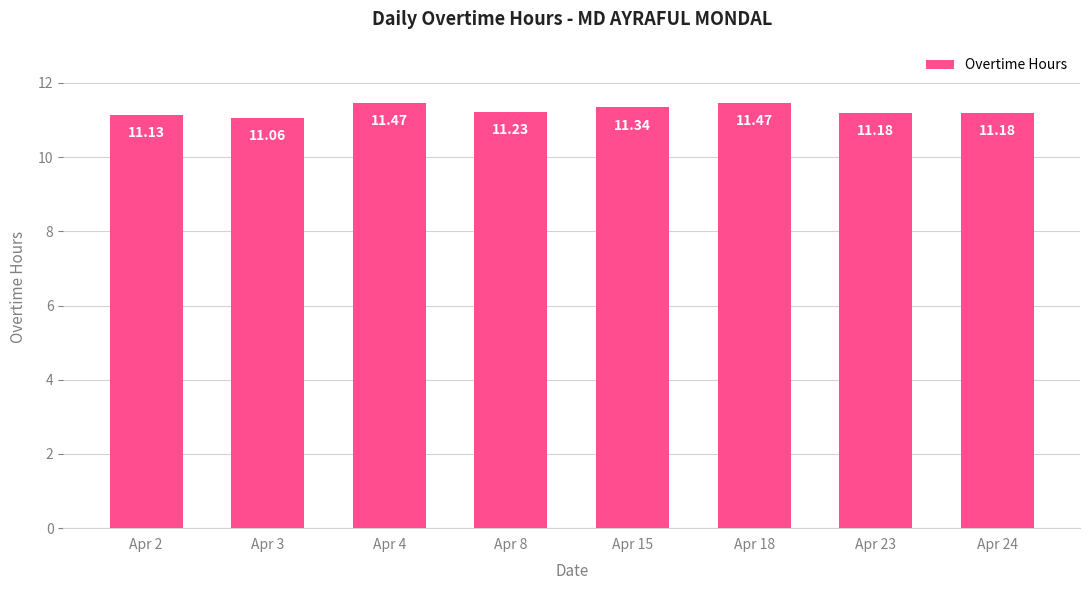

What is the difference between the maximum and minimum values?

0.4